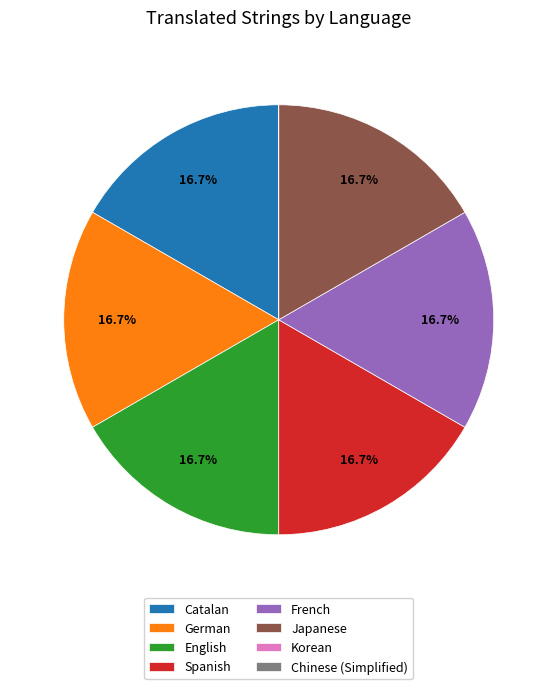

The Catalan slice represents 3% of the pie. True or false?

False